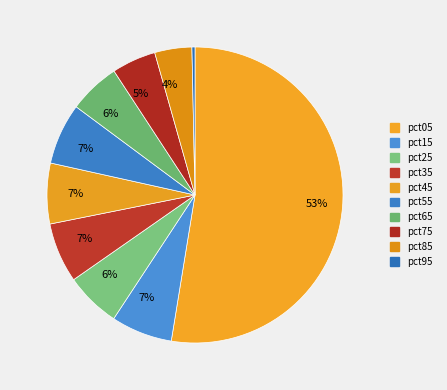

What is the majority slice?

pct05